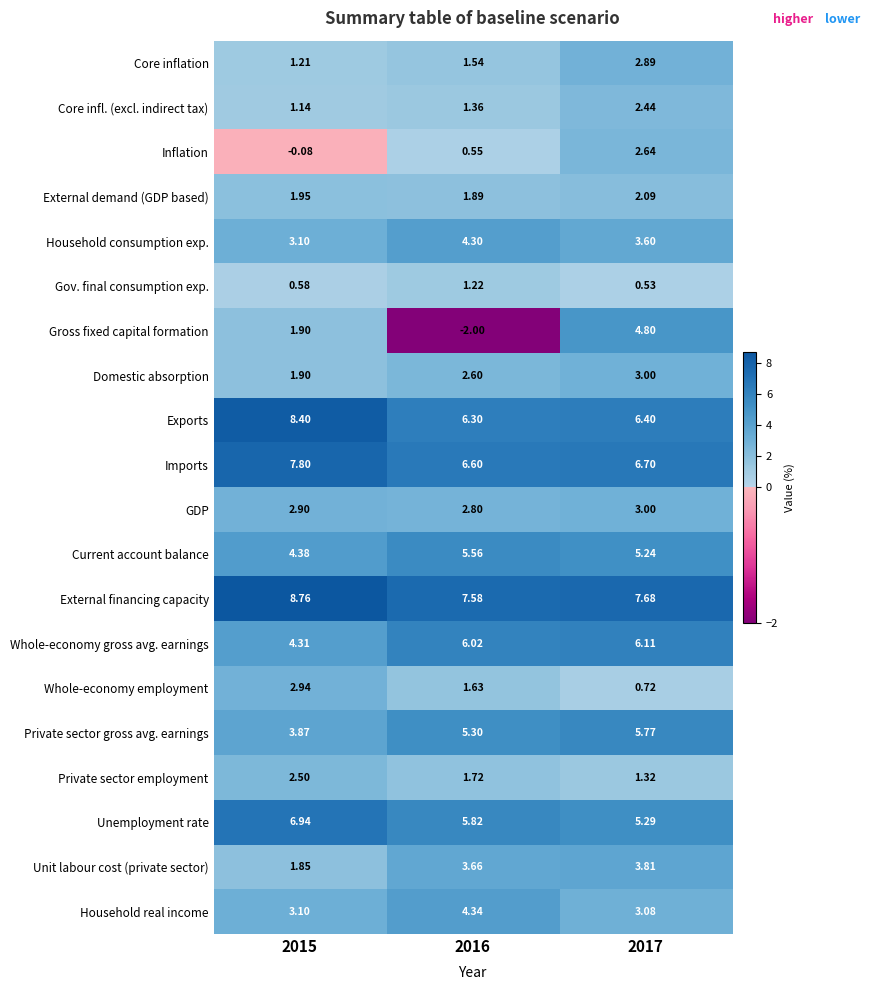

Is the value of Gross fixed capital formation at 2016 greater than the value of Private sector employment at 2015?

No